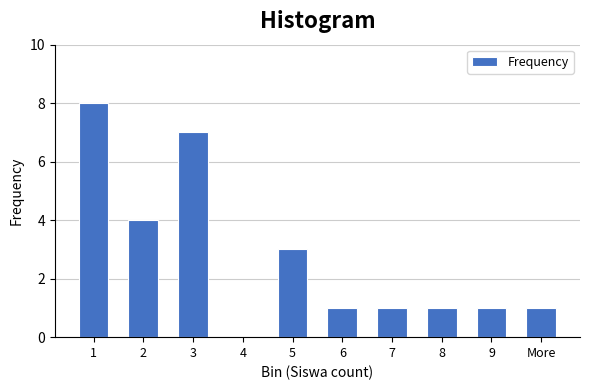

Reading right to left, extract all data points from this chart.

More=1	9=1	8=1	7=1	6=1	5=3	4=0	3=7	2=4	1=8